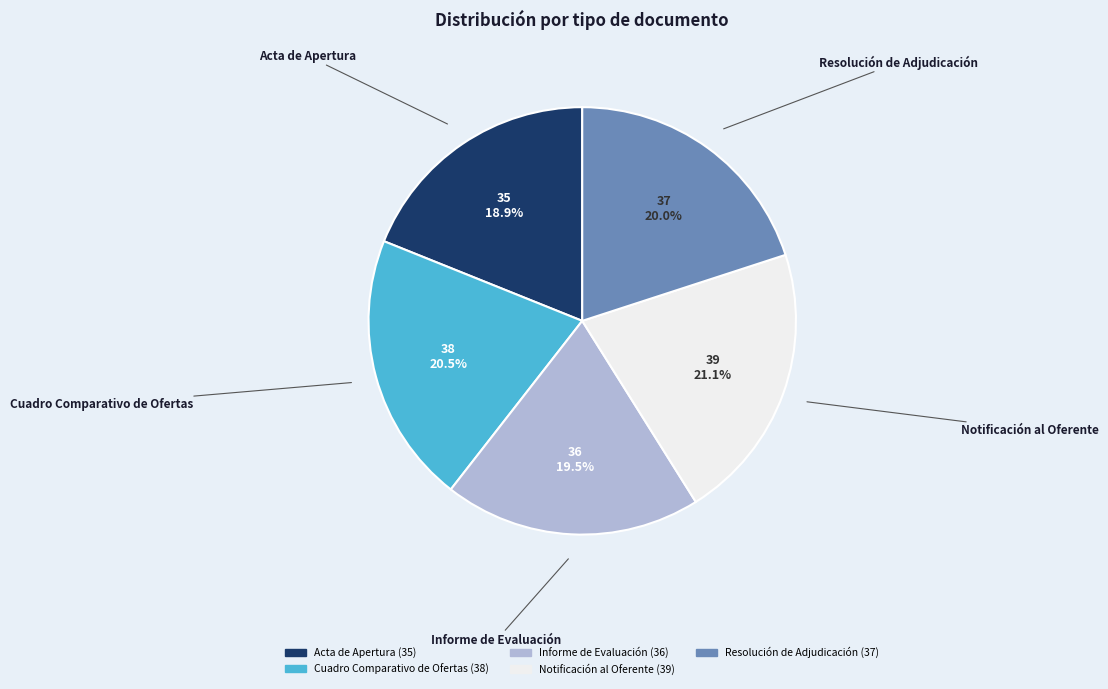

What is the largest slice in the pie chart?

Notificación al Oferente